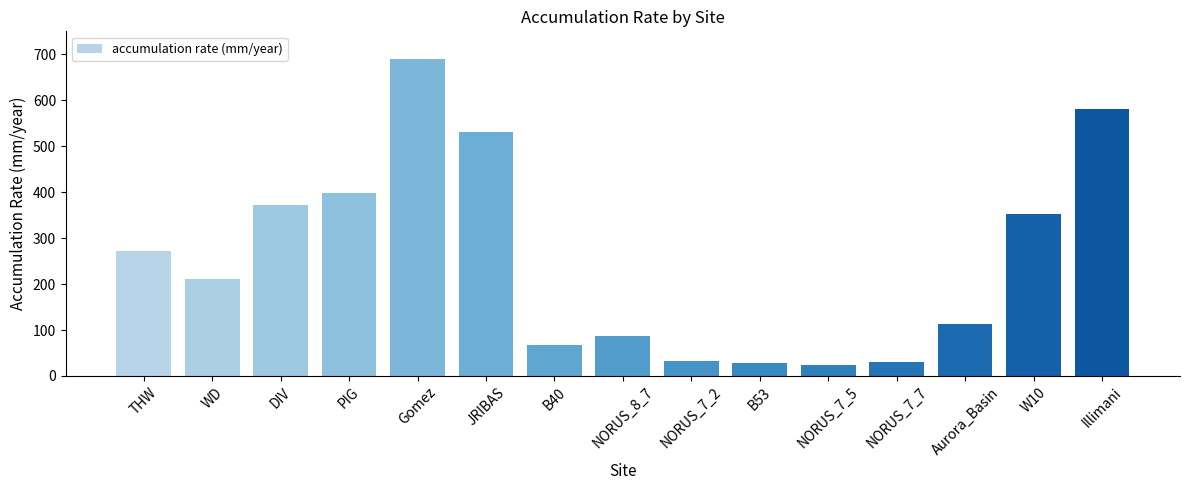

What is the label of the 8th bar from the left?

NORUS_8_7